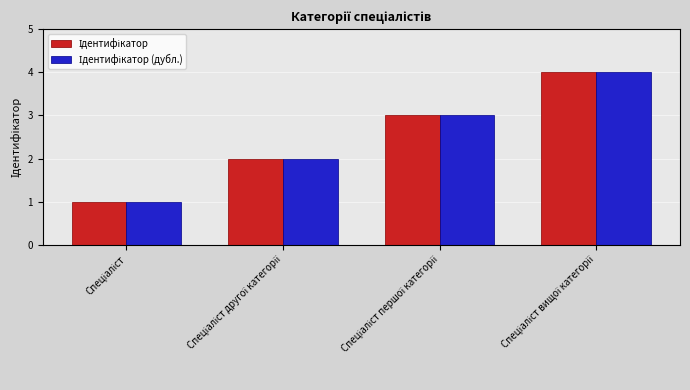

The Ідентифікатор series shows 4 at Спеціаліст вищої категорії. True or false?

True